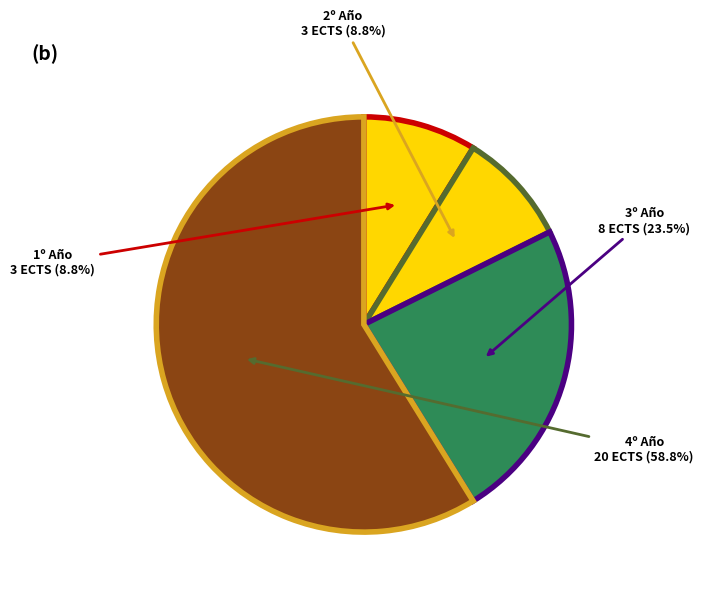

Is the sum of 4º Año and 2º Año greater than half?

Yes